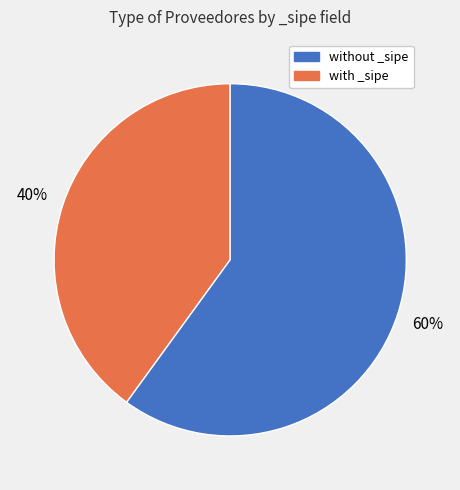

To the nearest percent, what is the average slice percentage?

50%